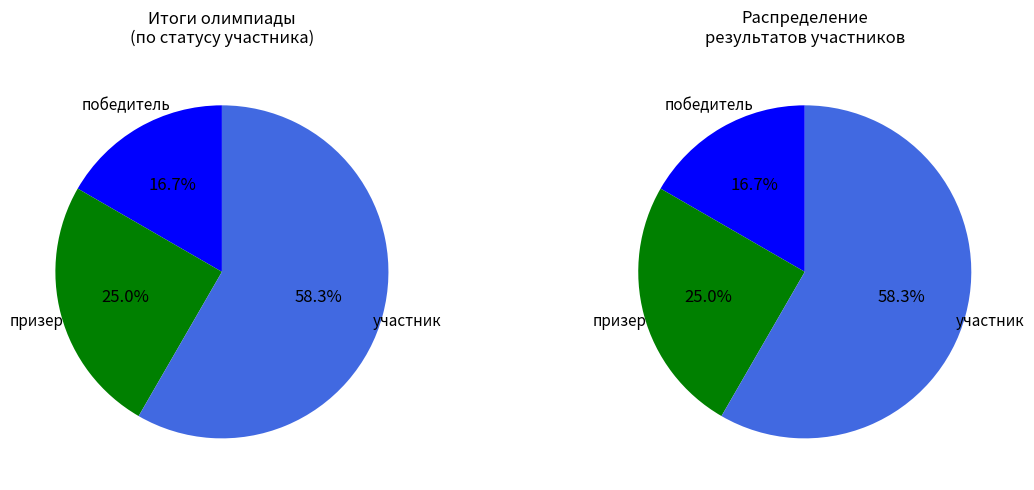

Is участник the majority of the pie?

Yes